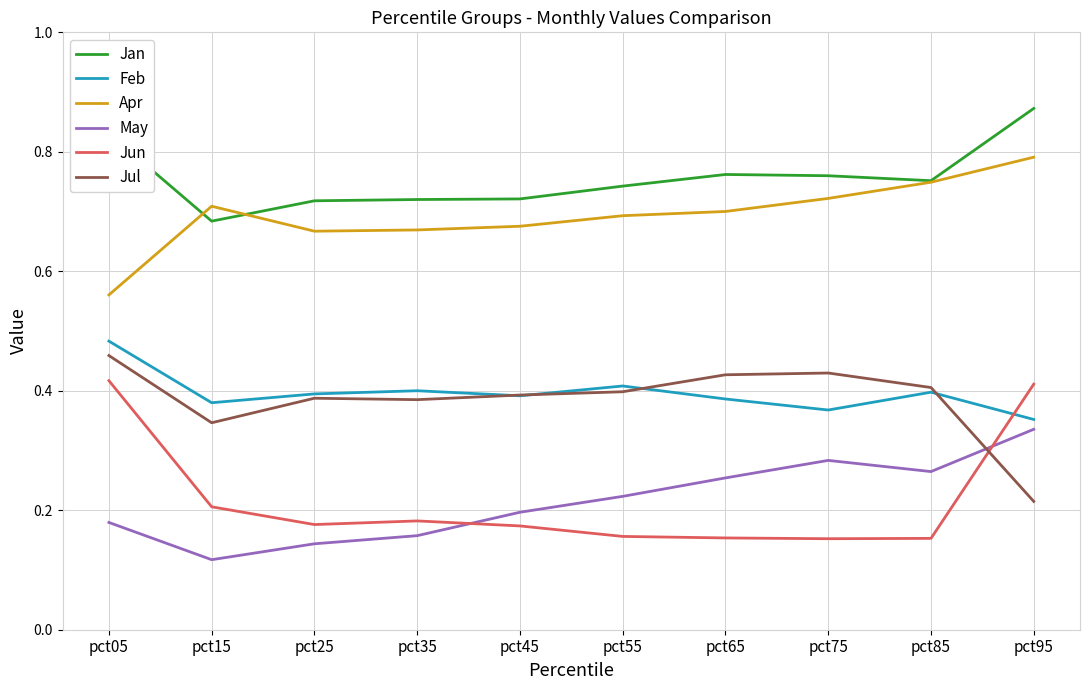

True or false: Jan and Feb intersect in this chart.

False